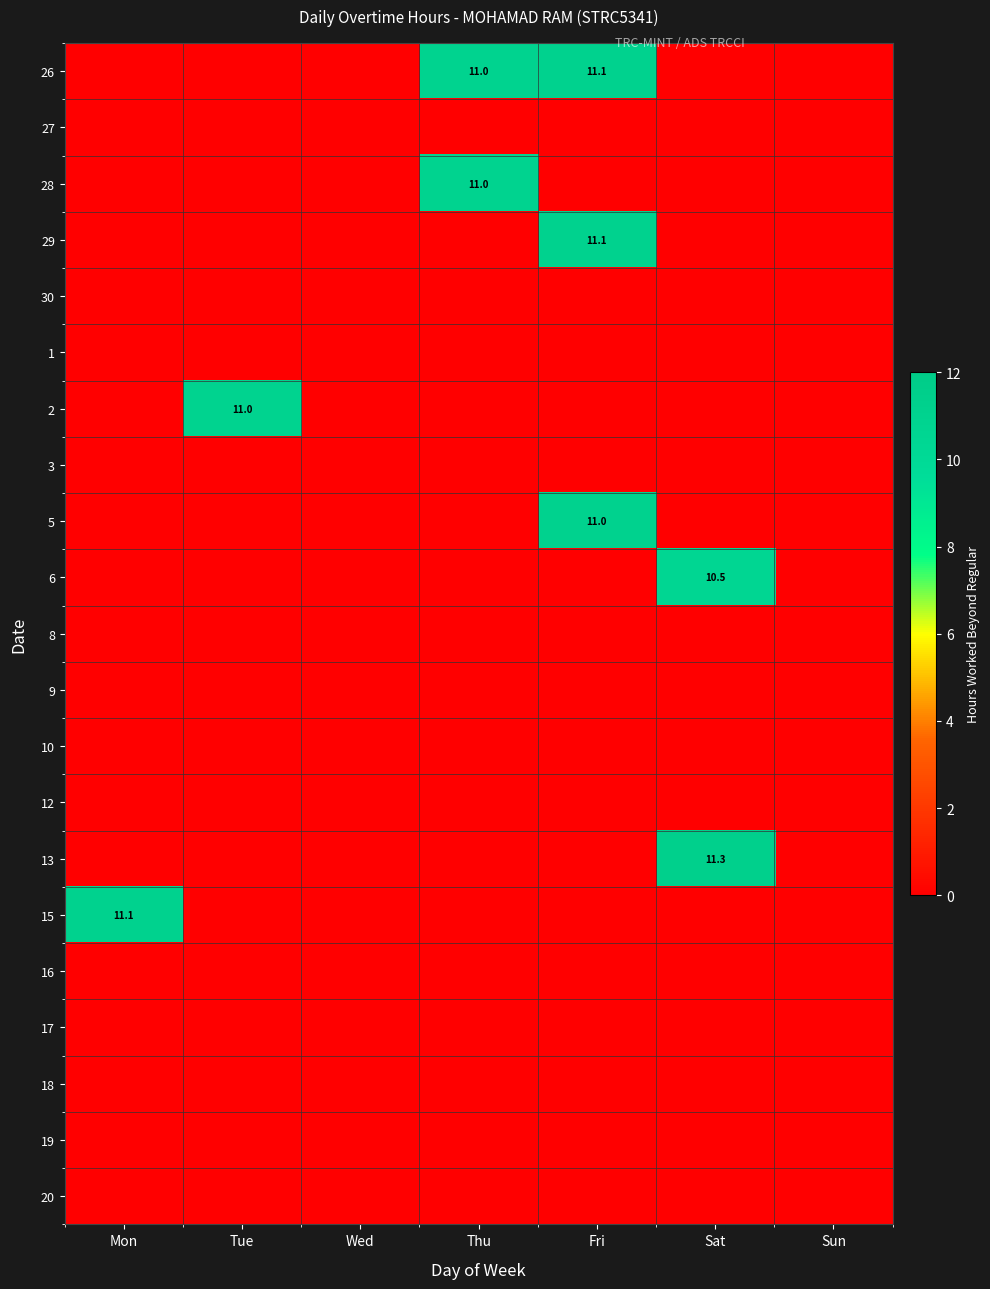

What is the greatest value displayed?

11.3